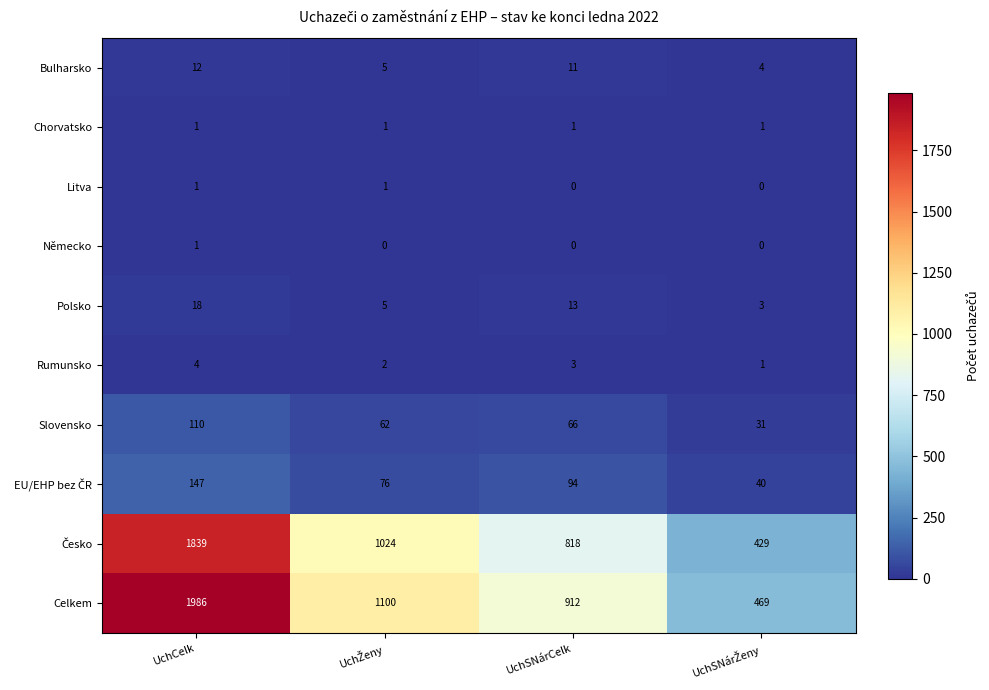

What is the difference between the maximum and minimum values in the Bulharsko series?

8